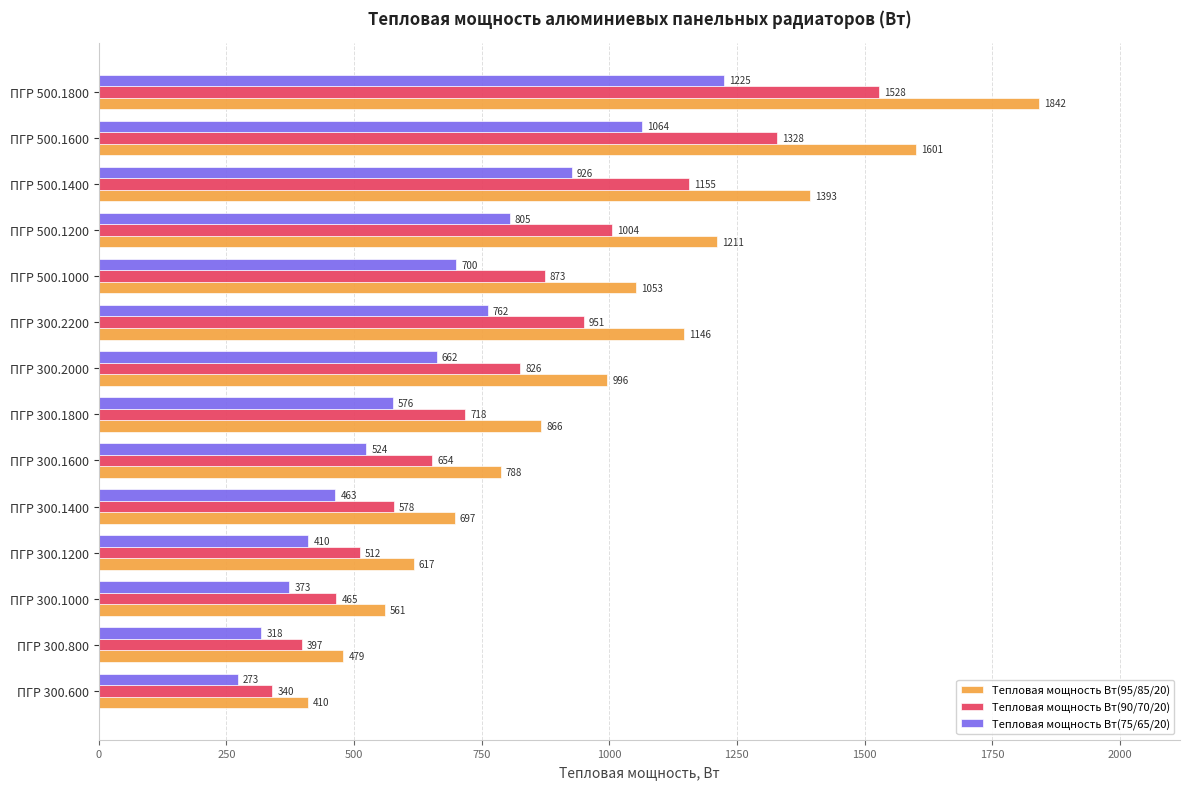

List the series in order of their overall mean, highest first.

Тепловая мощность Вт(95/85/20), Тепловая мощность Вт(90/70/20), Тепловая мощность Вт(75/65/20)